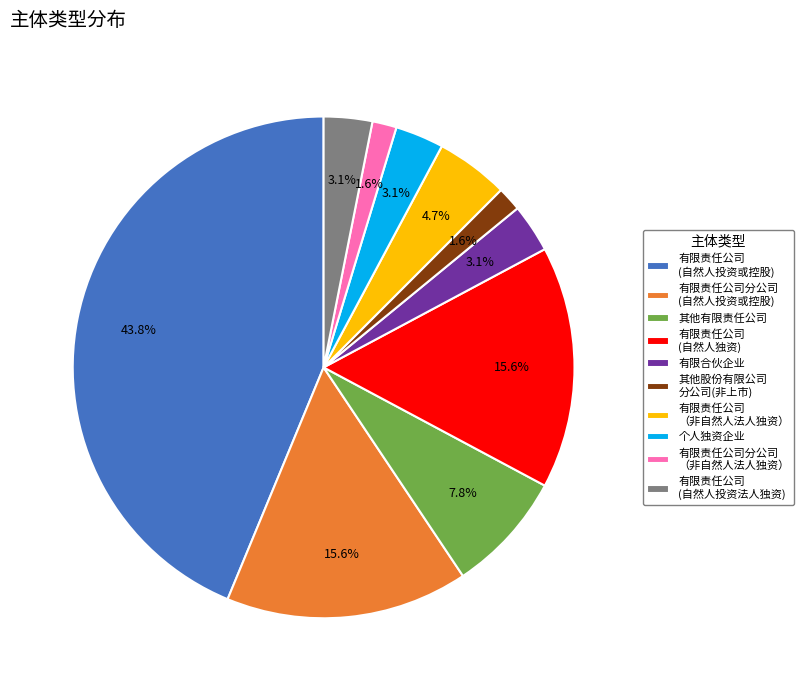

Do 有限责任公司 (自然人独资) and 其他股份有限公司 分公司(非上市) together represent more than half of the pie?

No